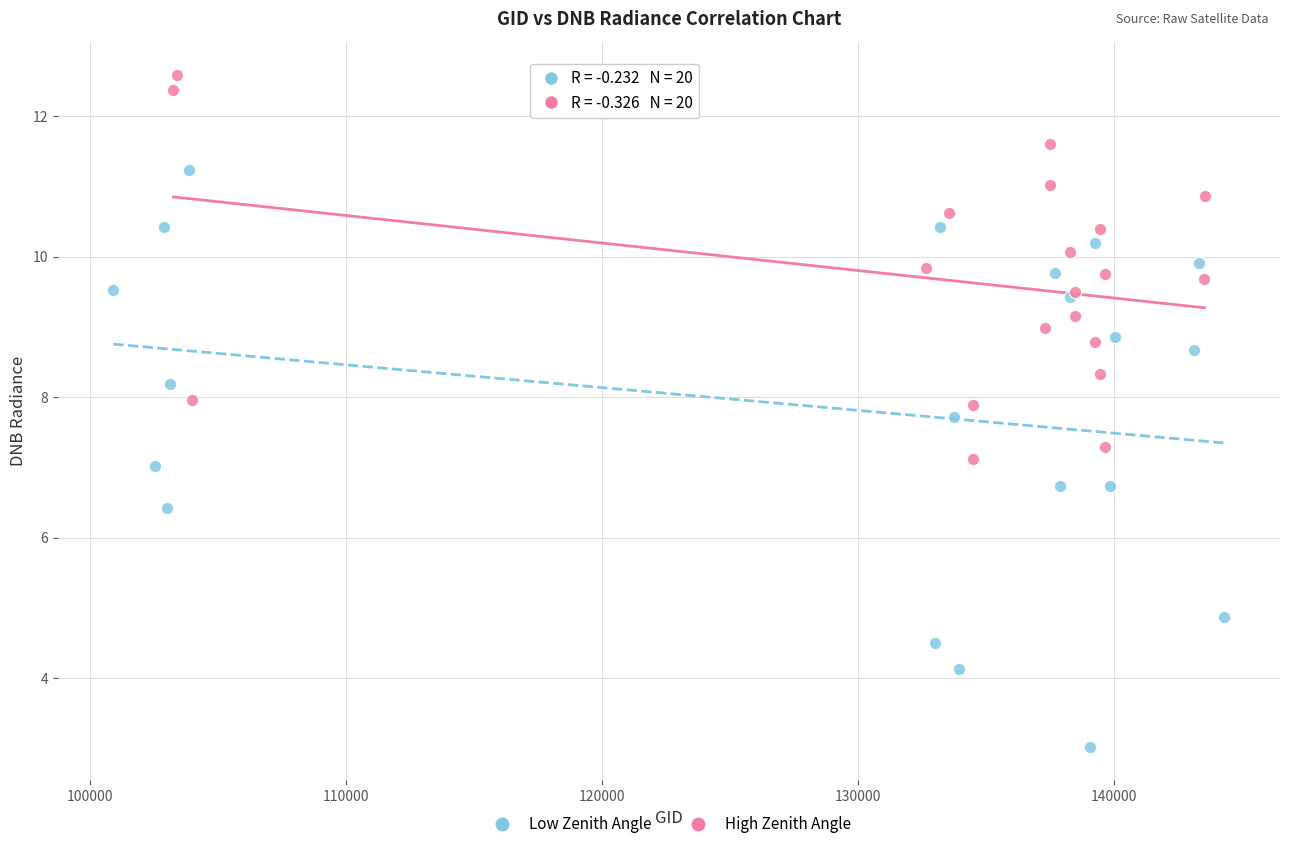

Which series has the widest spread of Y values?

Low Zenith Angle